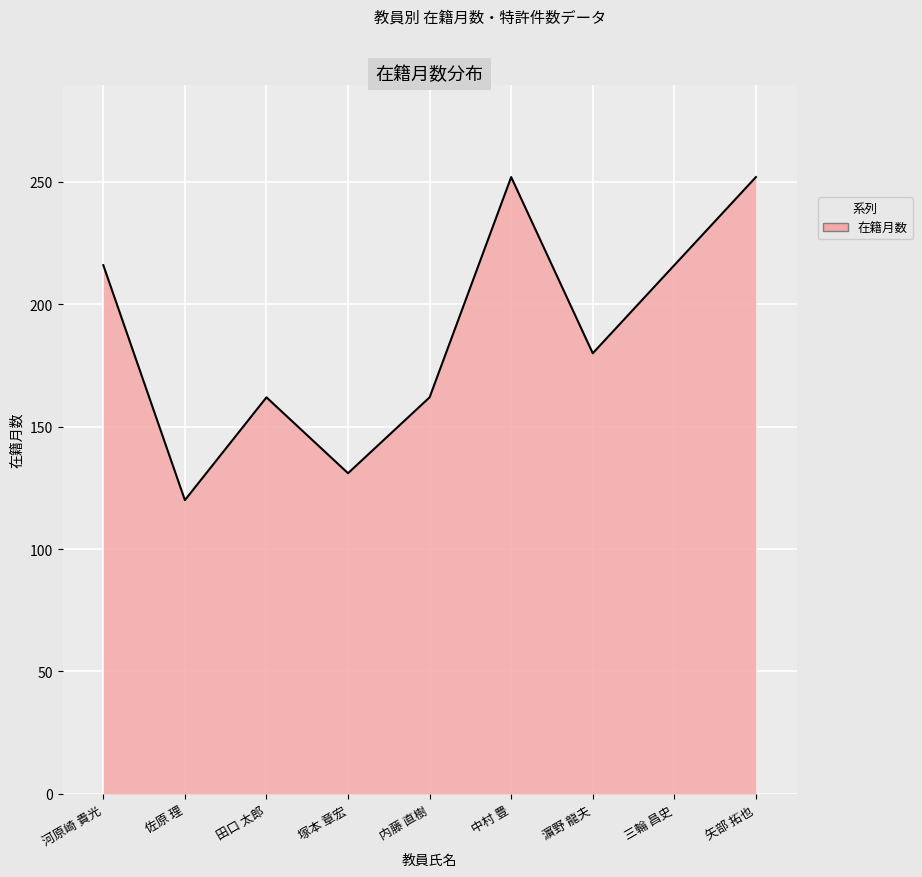

Between 三輪 昌史 and 佐原 理, which is larger?

三輪 昌史